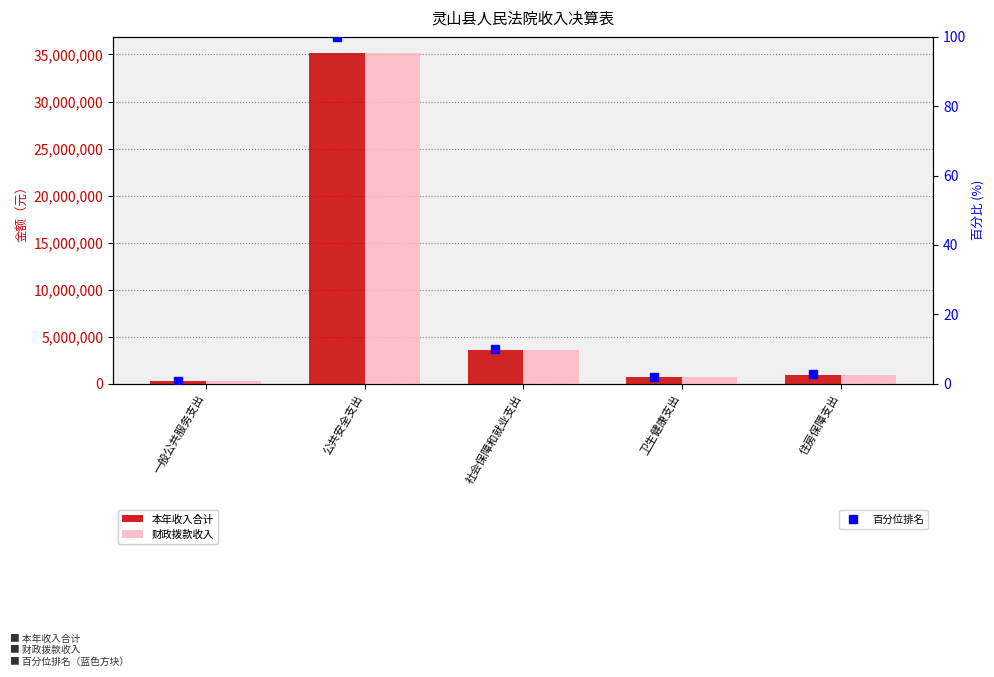

Rank the series at 卫生健康支出 from lowest to highest value.

百分位排名, 本年收入合计, 财政拨款收入